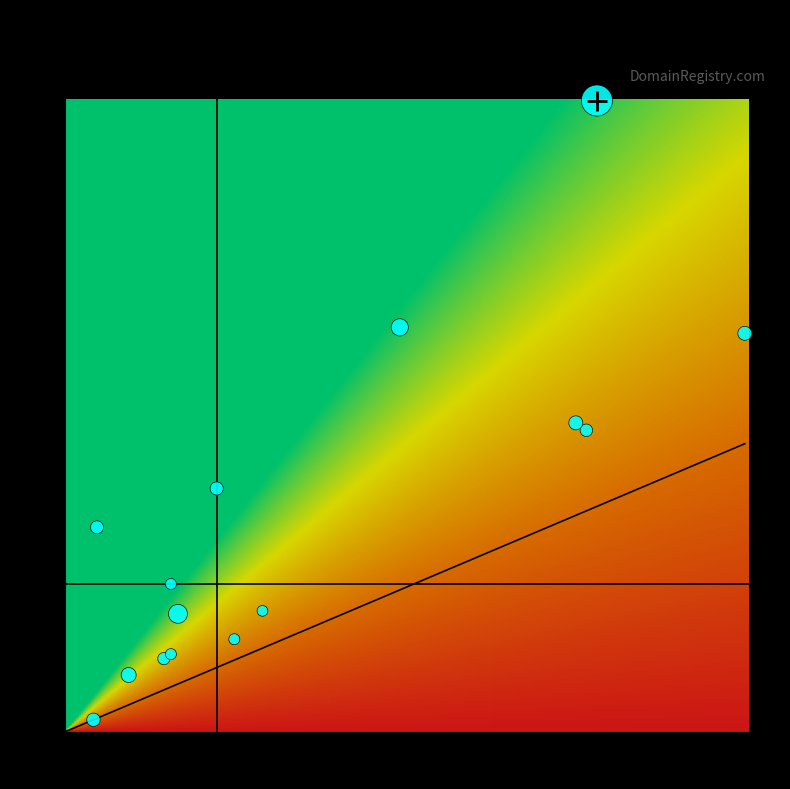

What Y value in the scatter plot is closest to 215?

207